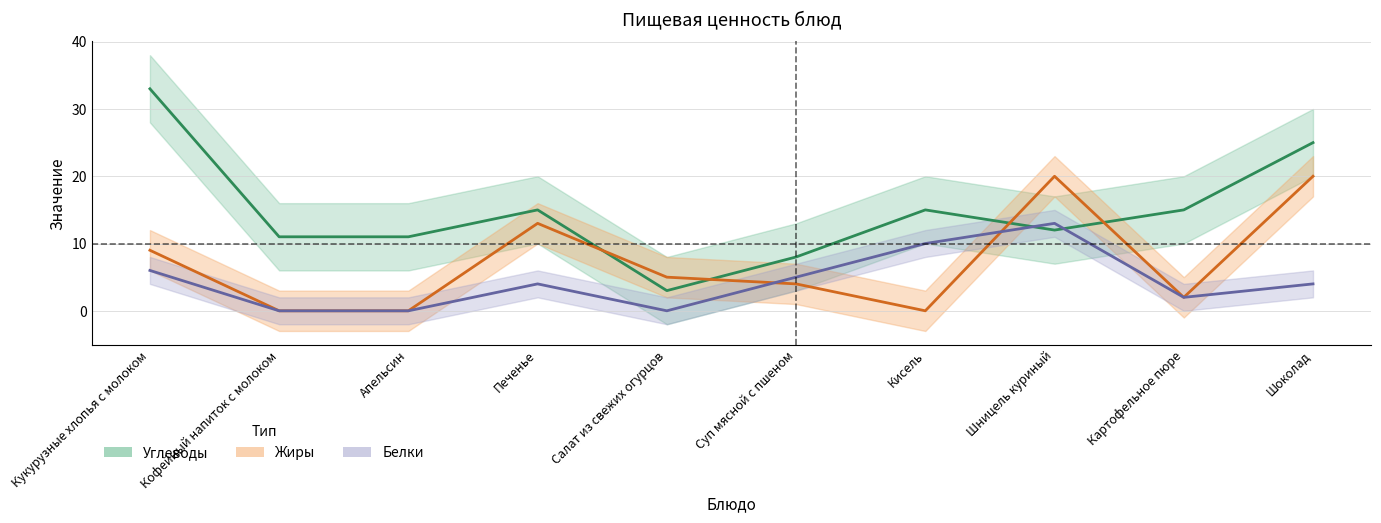

Which series has the largest total across all categories?

Углеводы